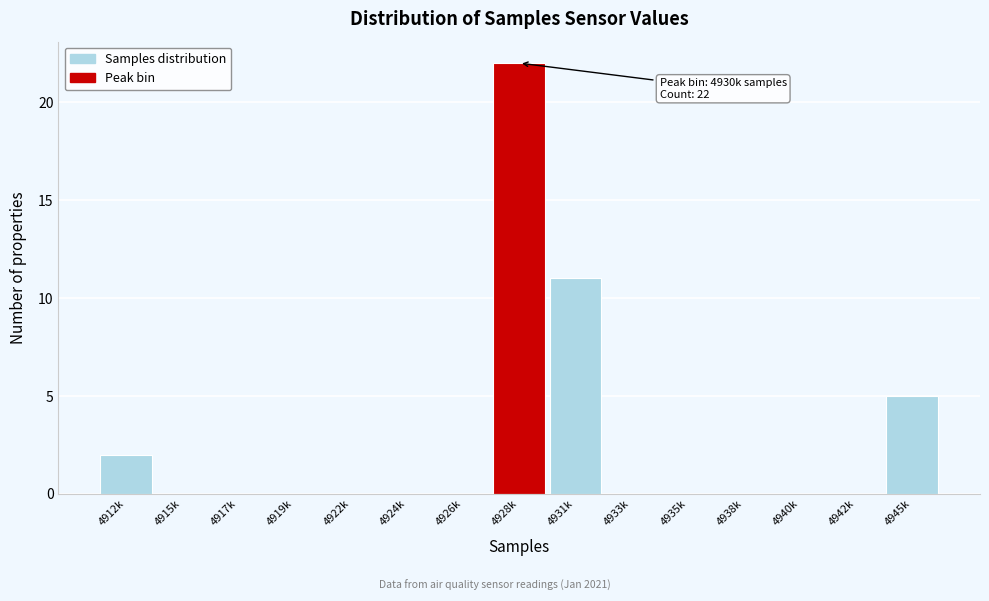

Reading right to left, transcribe all the data shown in this chart.

4945k=5	4942k=0	4940k=0	4938k=0	4935k=0	4933k=0	4931k=11	4928k=22	4926k=0	4924k=0	4922k=0	4919k=0	4917k=0	4915k=0	4912k=2